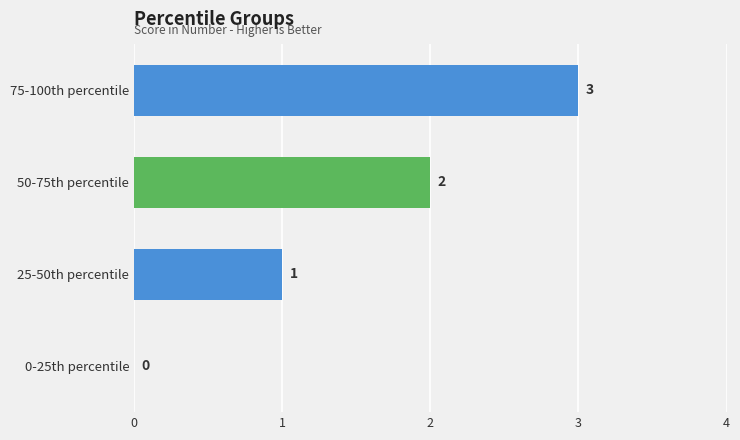

What is the change in value from 50-75th percentile to 75-100th percentile?

+1